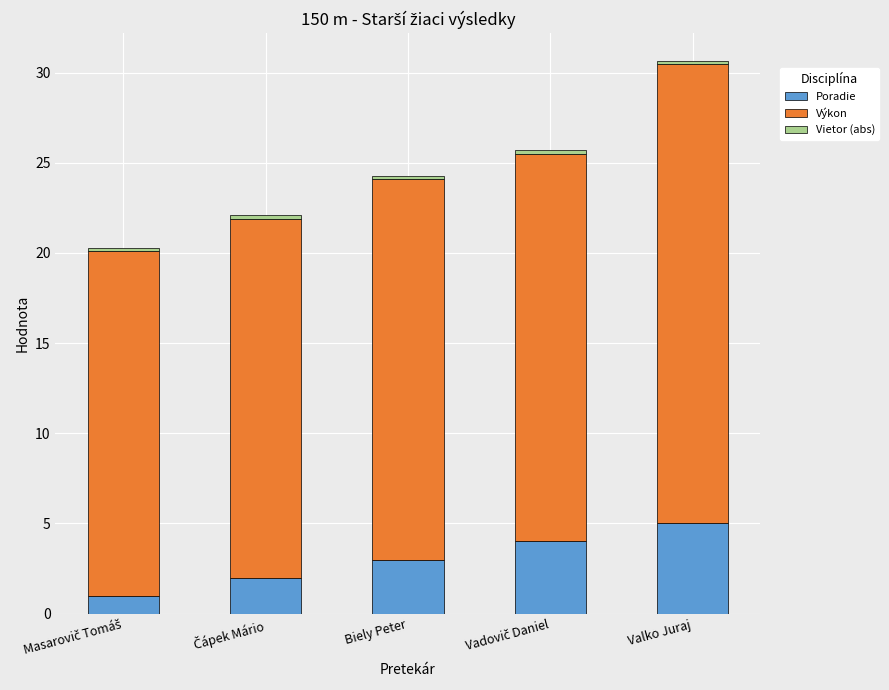

How many distinct data groups are displayed?

3